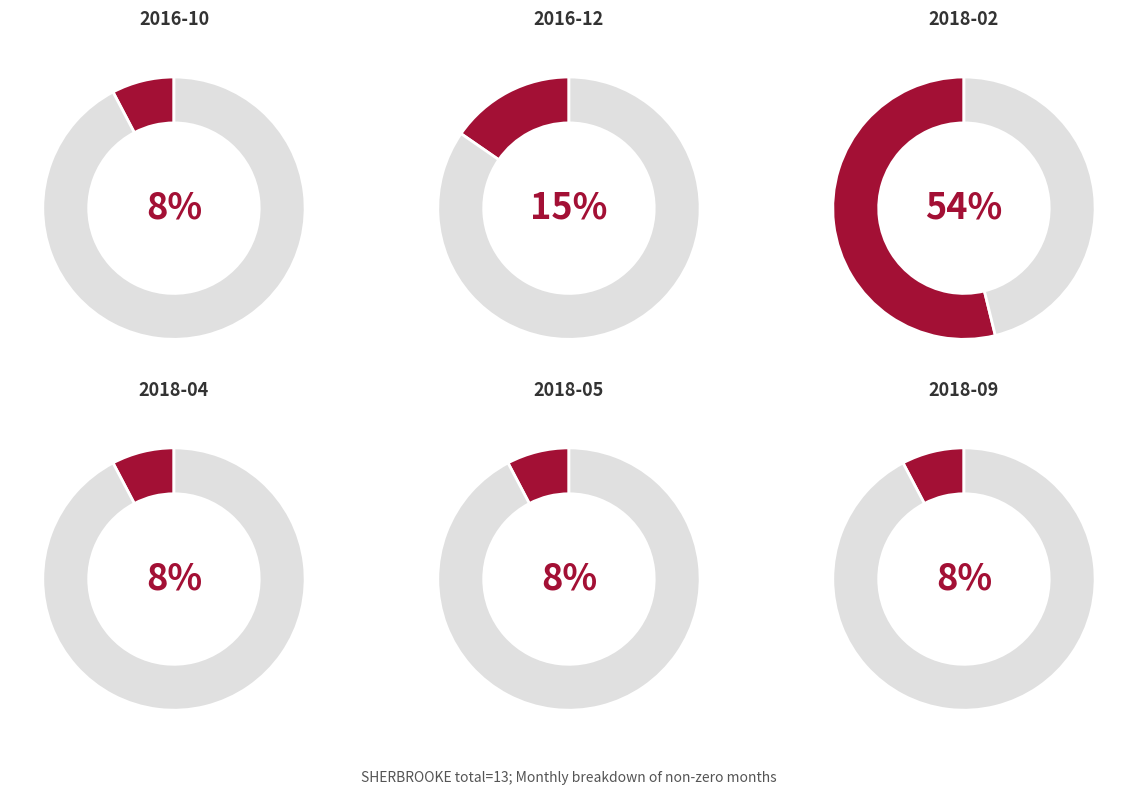

Is 15 the majority of the pie?

No